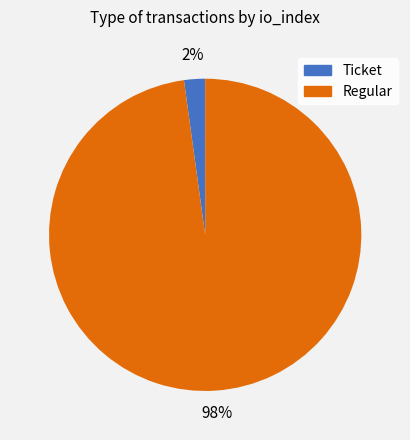

Which slice is the largest?

Regular